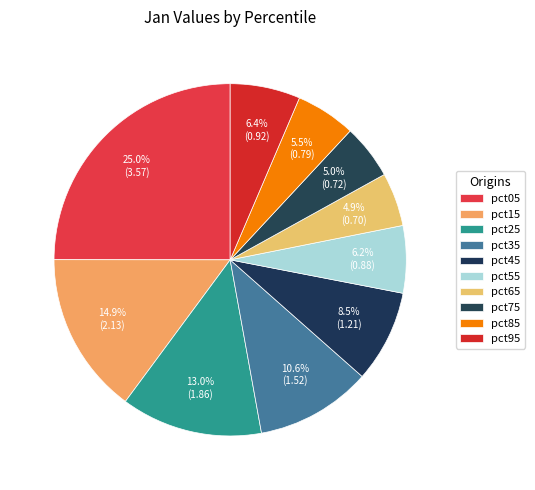

How many segments does this pie chart have?

10